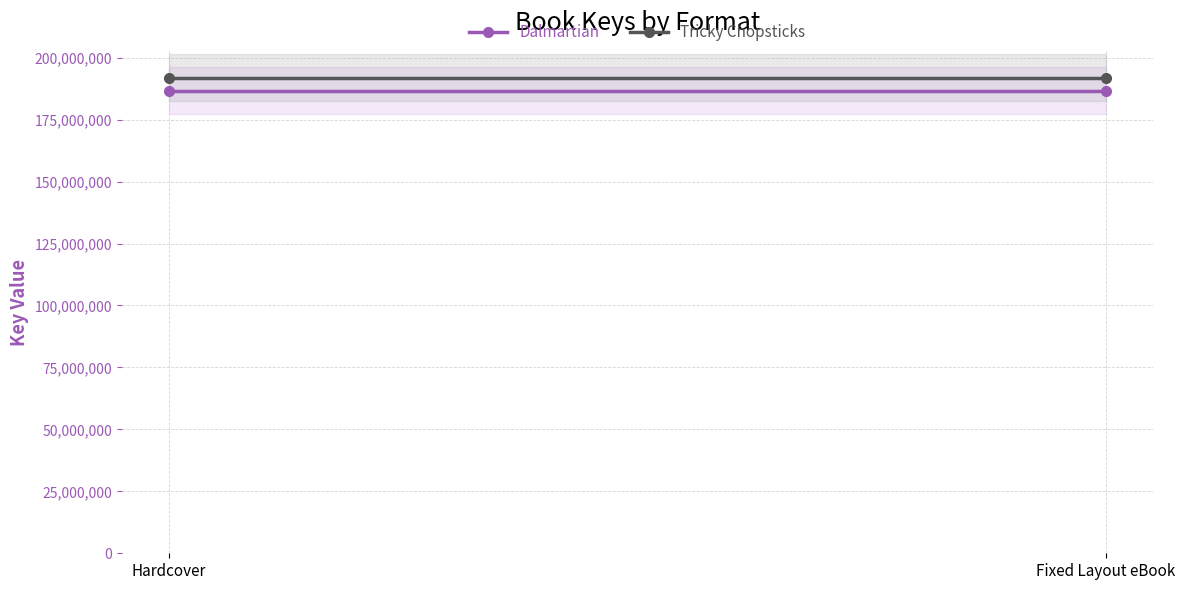

Which series has the largest range (max minus min)?

Dalmartian